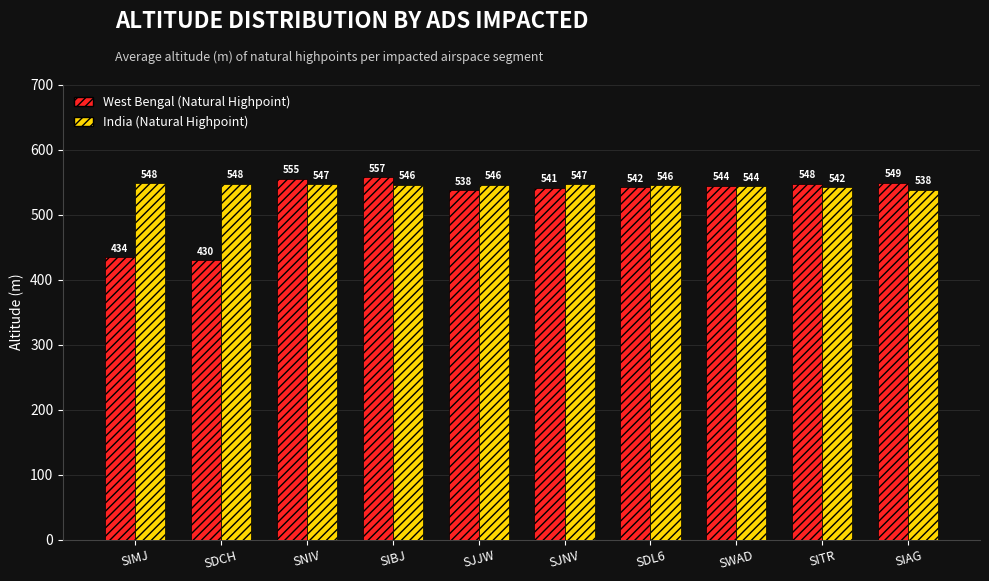

What is the difference between the maximum and minimum values in the India (Natural Highpoint) series?

9.9